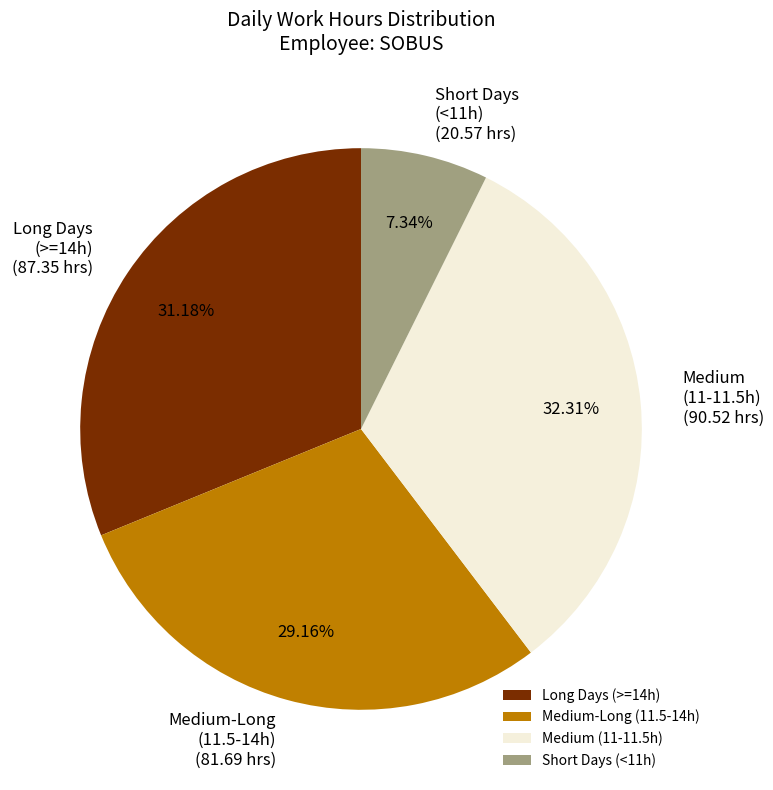

Rank the categories by value from highest to lowest.

Medium (11-11.5h), Long Days (>=14h), Medium-Long (11.5-14h), Short Days (<11h)